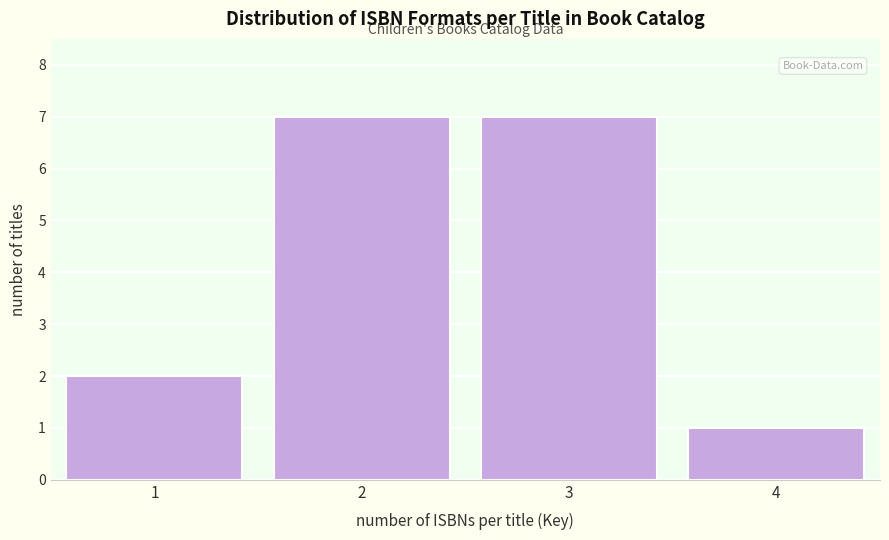

Reading left to right, list all the values displayed in this chart.

1=2	2=7	3=7	4=1